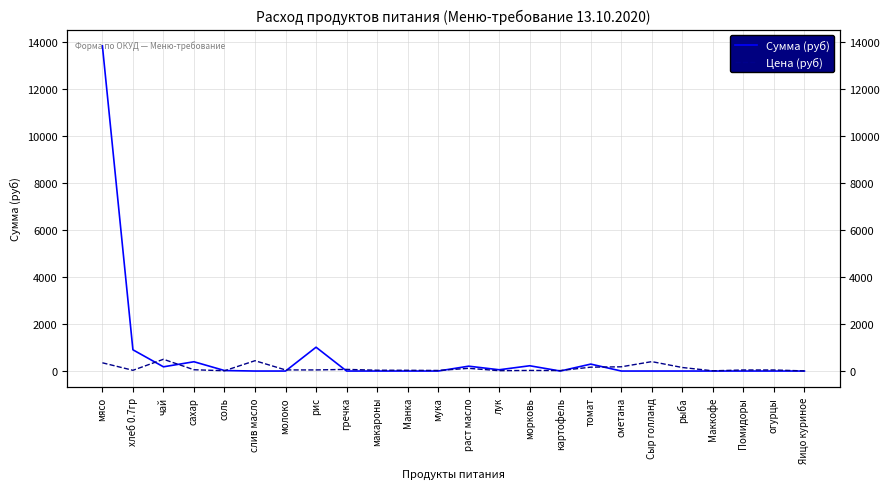

How many intersections are there between Сумма (руб) and Цена (руб)?

9